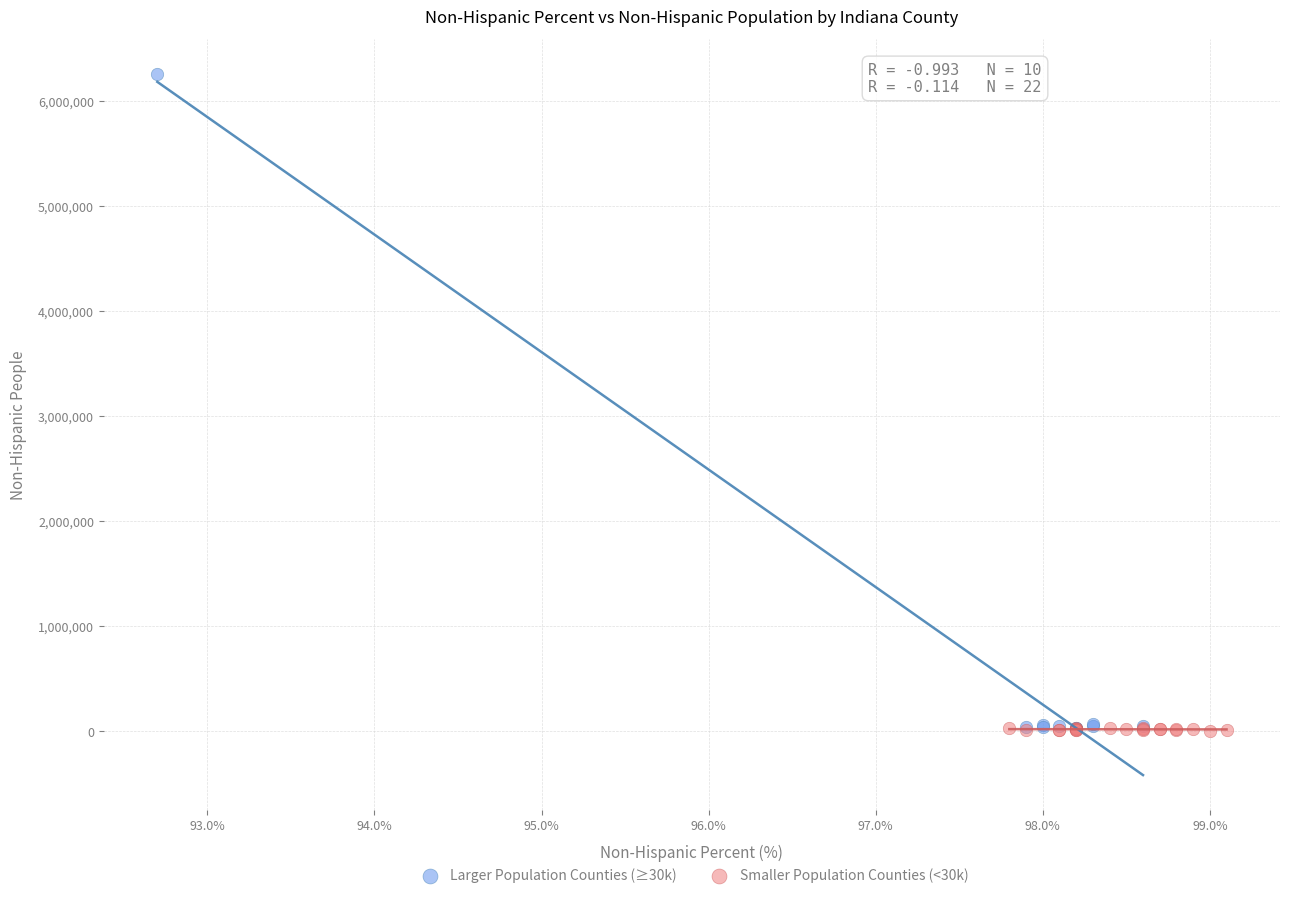

Which series has the widest spread of Y values?

Larger Population Counties (≥30k)